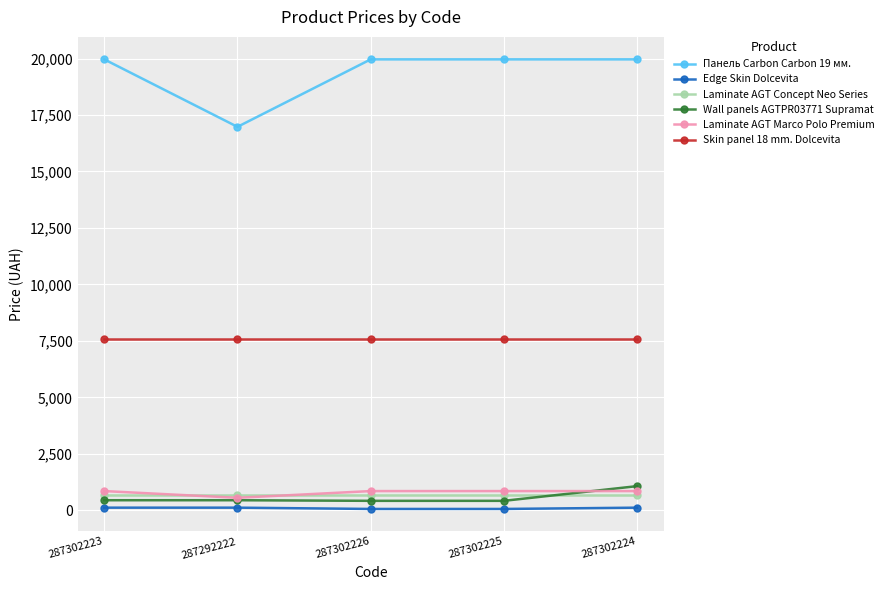

True or false: Edge Skin Dolcevita and Laminate AGT Concept Neo Series intersect in this chart.

False